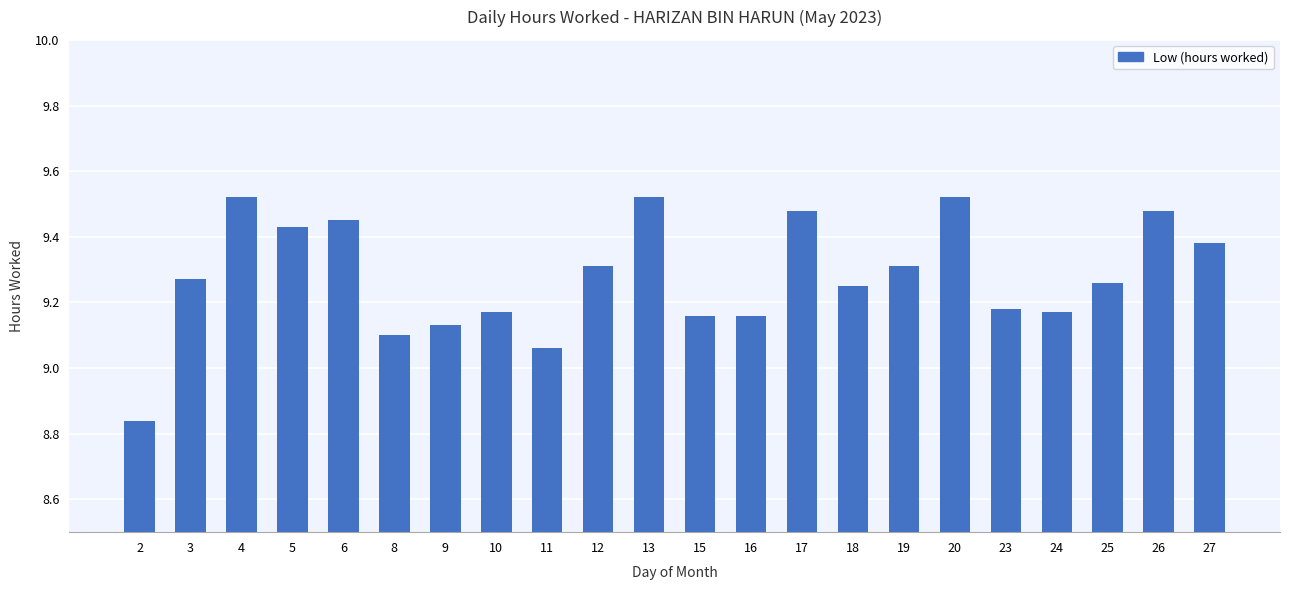

What is the difference between the maximum and minimum values?

0.7